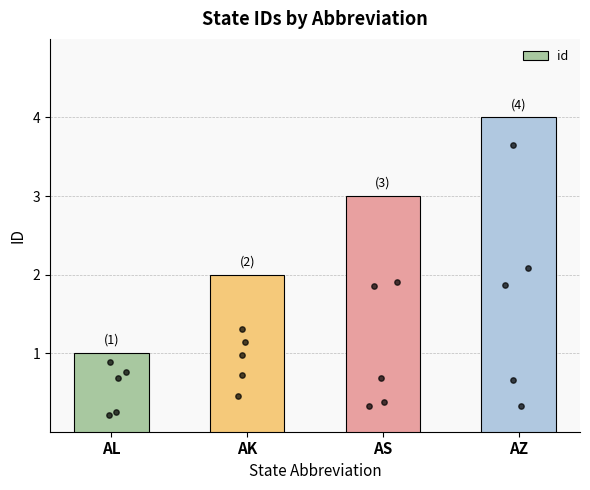

What is the change in value from AS to AZ?

+1